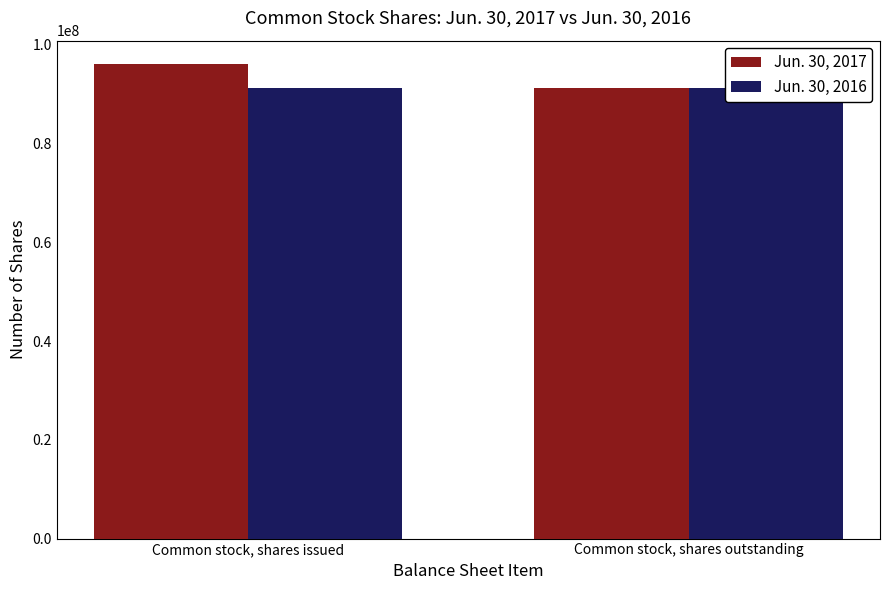

What is the sum of all Jun. 30, 2017 values?

187327818